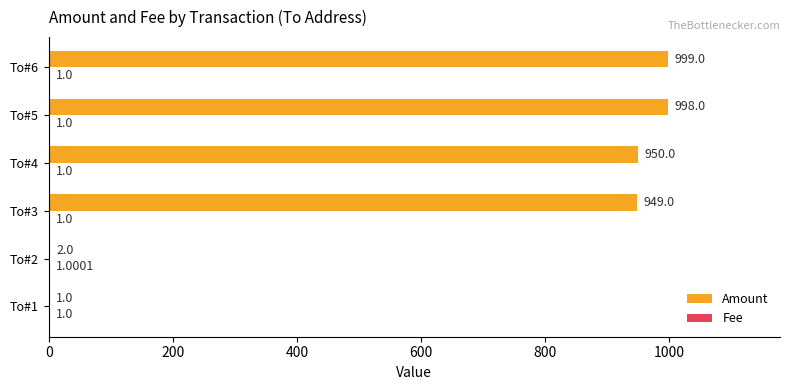

Which series changed the most between To#3 and To#4?

Amount